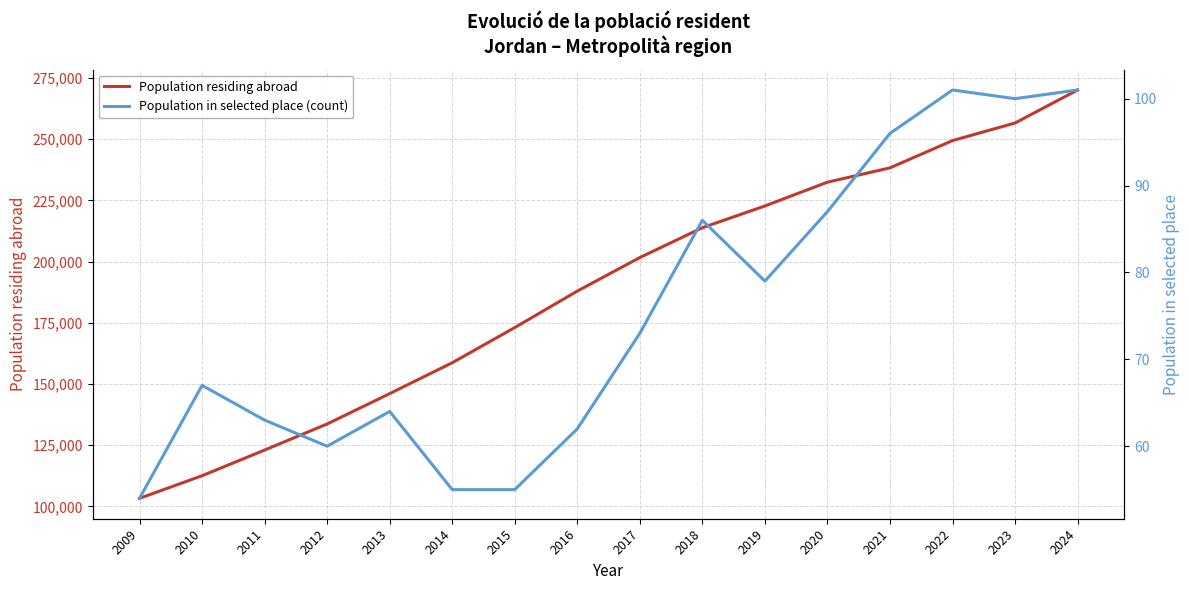

True or false: Population in selected place (count) has more than 0 points higher than both neighbors.

True